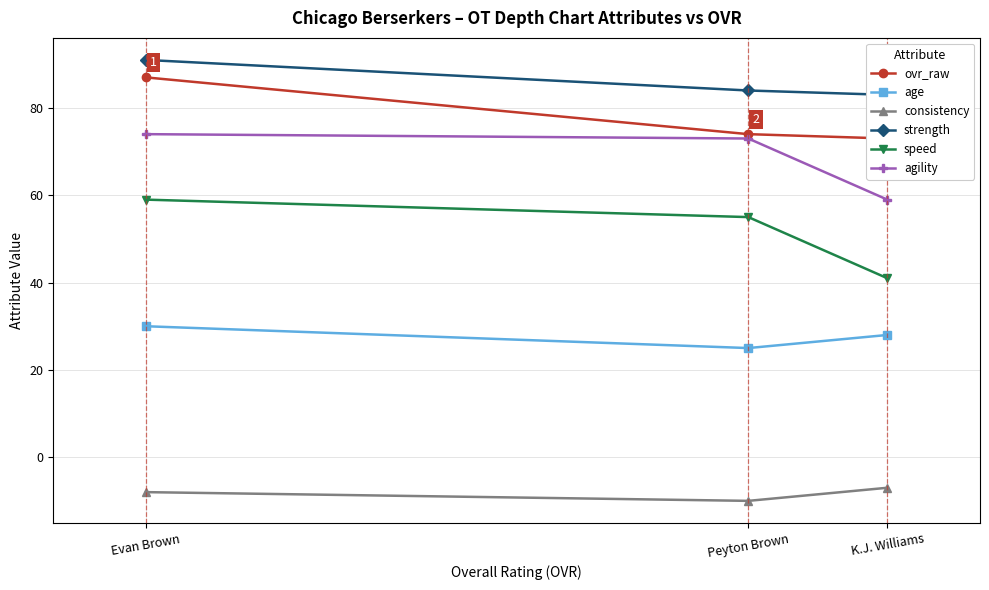

Reading left to right, extract all data points from this chart.

ovr_raw: Evan Brown=87	Peyton Brown=74	K.J. Williams=73
age: Evan Brown=30	Peyton Brown=25	K.J. Williams=28
consistency: Evan Brown=-8	Peyton Brown=-10	K.J. Williams=-7
strength: Evan Brown=91	Peyton Brown=84	K.J. Williams=83
speed: Evan Brown=59	Peyton Brown=55	K.J. Williams=41
agility: Evan Brown=74	Peyton Brown=73	K.J. Williams=59